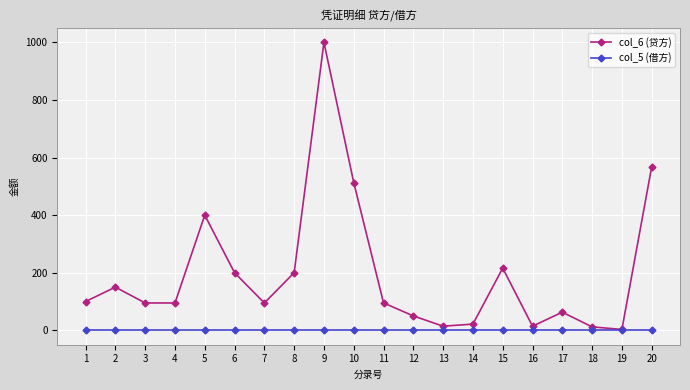

At which category is the sum across all series the highest?

9